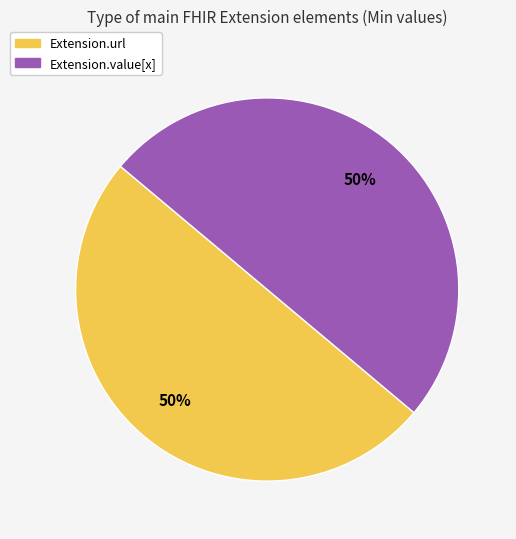

To the nearest percent, what is the average slice percentage?

50%